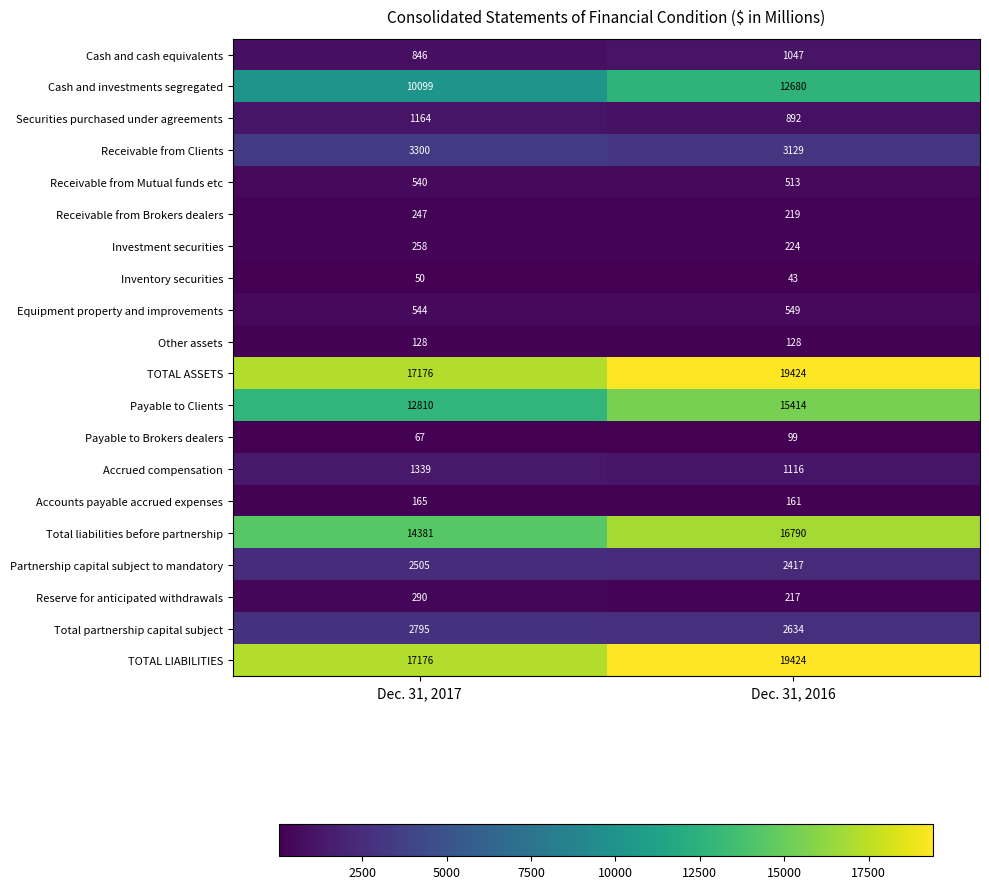

Which category has the highest value in the TOTAL LIABILITIES series?

Dec. 31, 2016